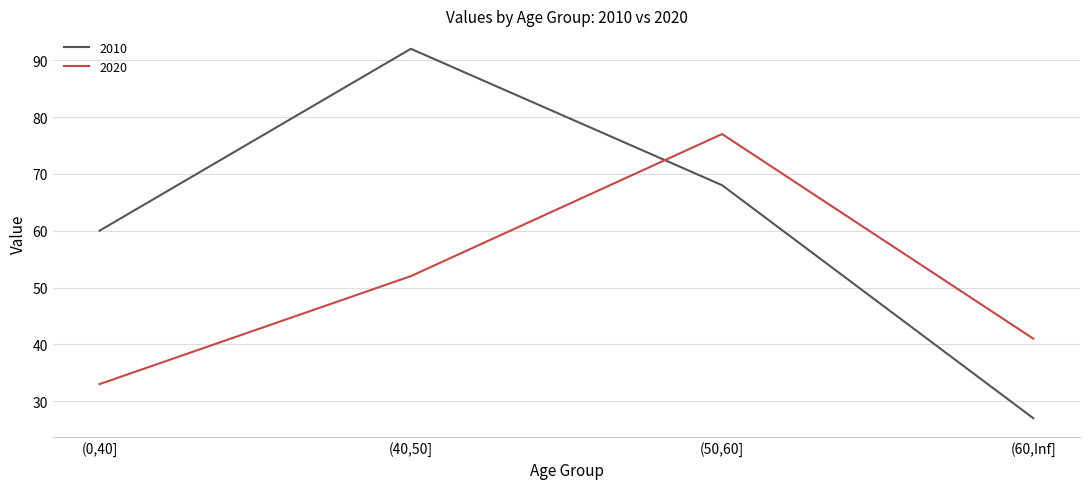

Between which two adjacent categories do 2010 and 2020 first intersect?

(40,50] and (50,60]